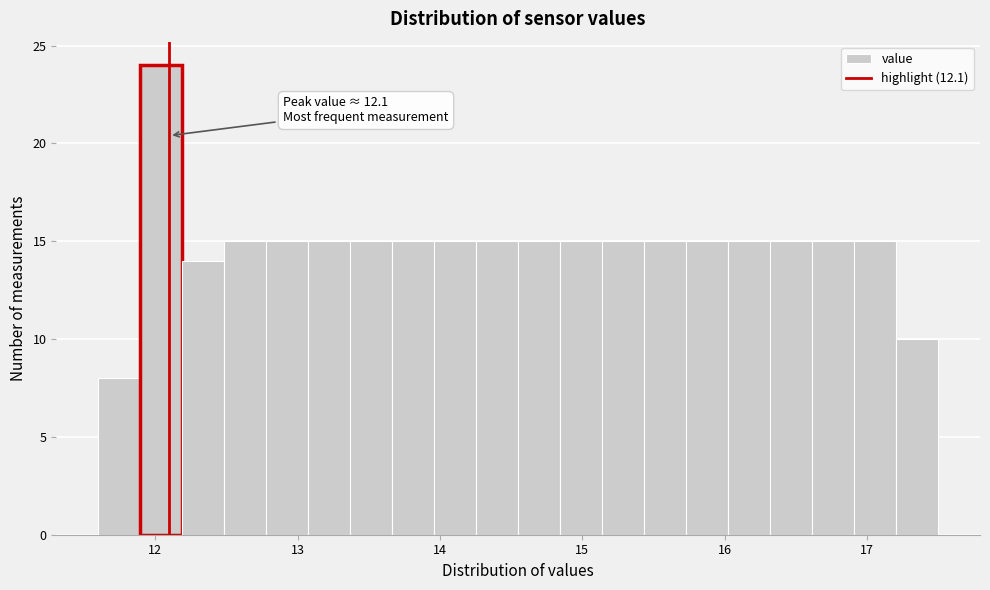

Read against the x-axis, roughly where is the centre of the tallest bar?

12.0